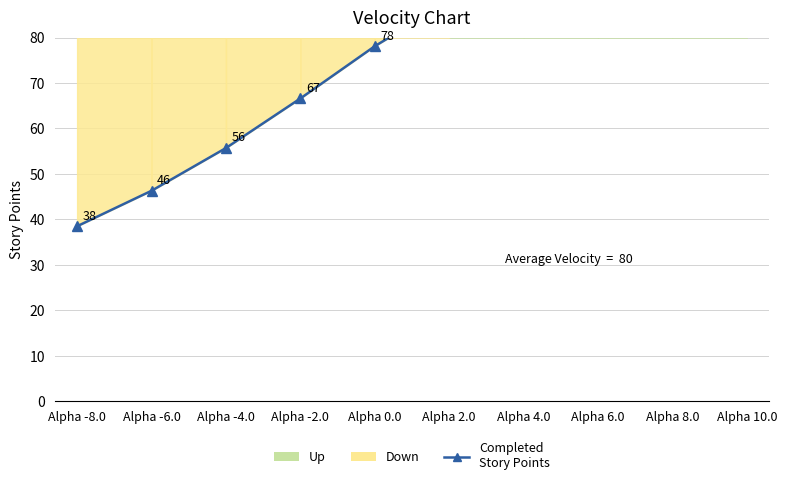

The chart shows a value of 43.6 at Alpha 8.0. True or false?

False